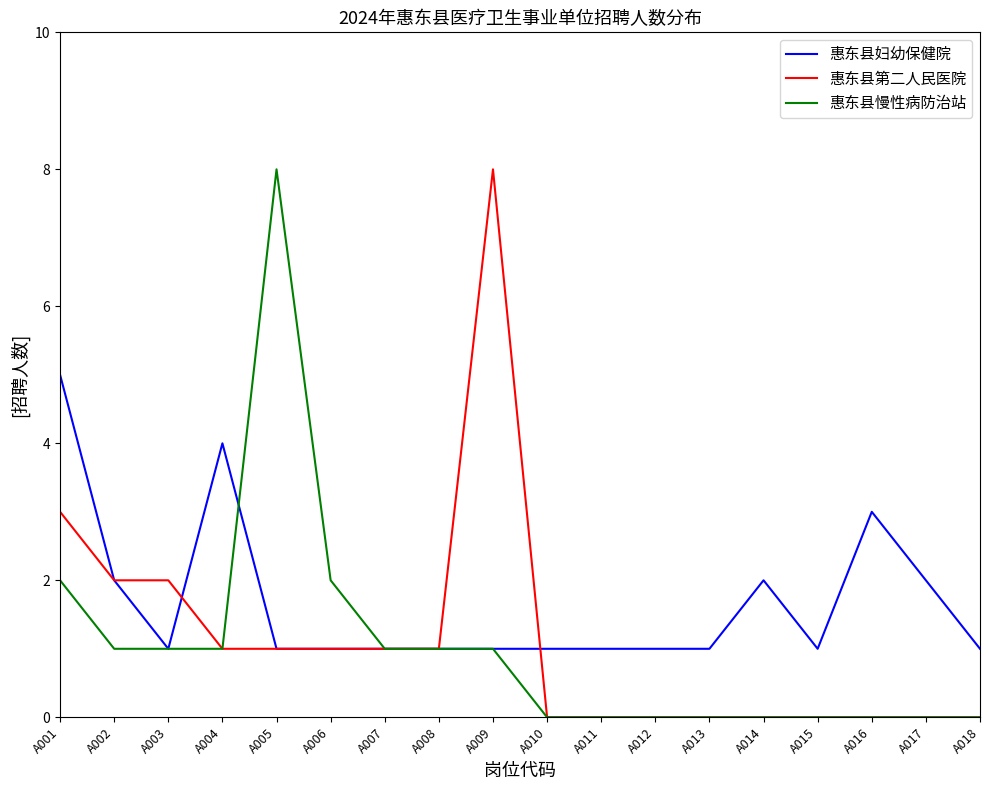

The value of 惠东县第二人民医院 at A005 is 1. True or false?

True